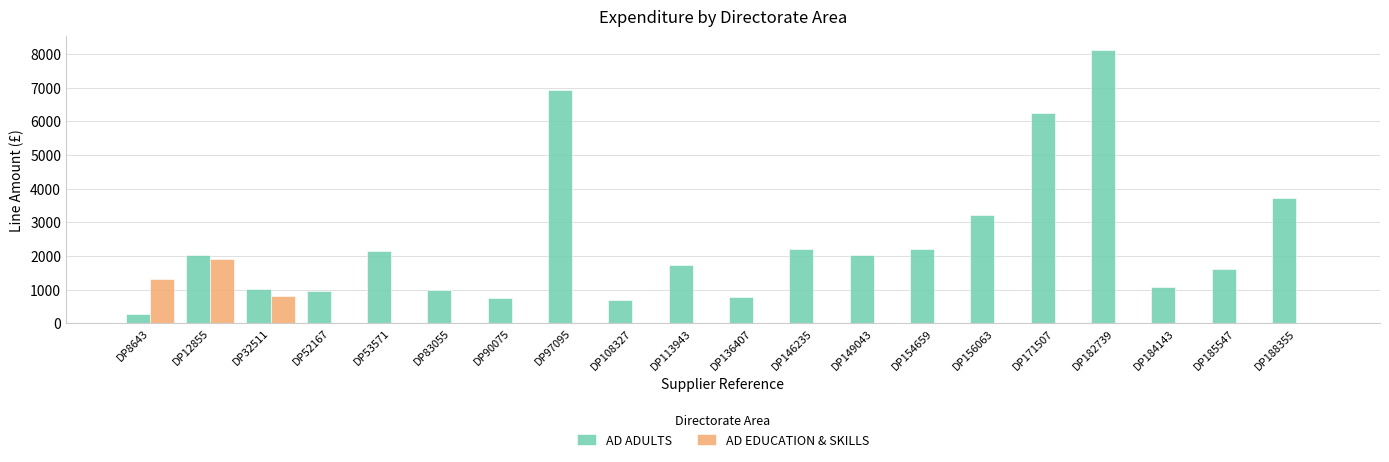

What is the sum of the AD ADULTS values at DP8643 and DP154659?

2488.1